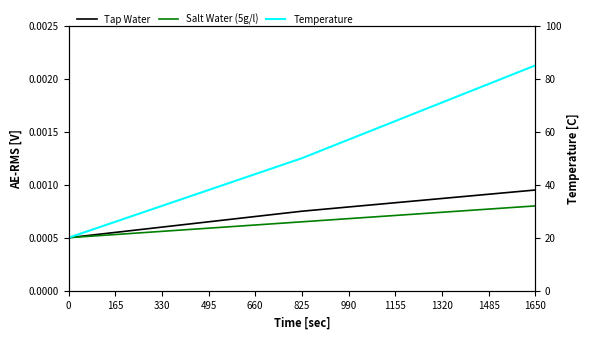

How many lines are shown in the chart?

3